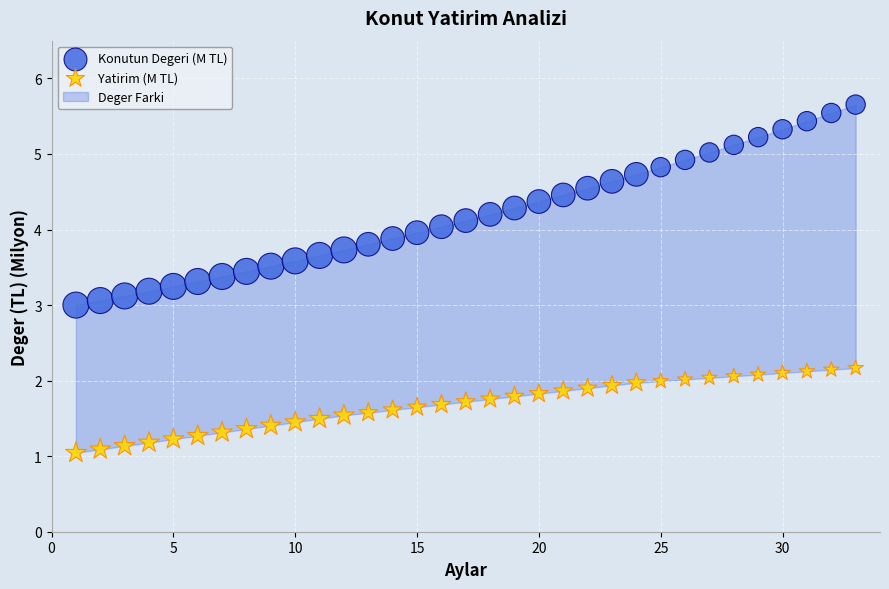

Across all data points, what is the range of X values (max minus min)?

32.0